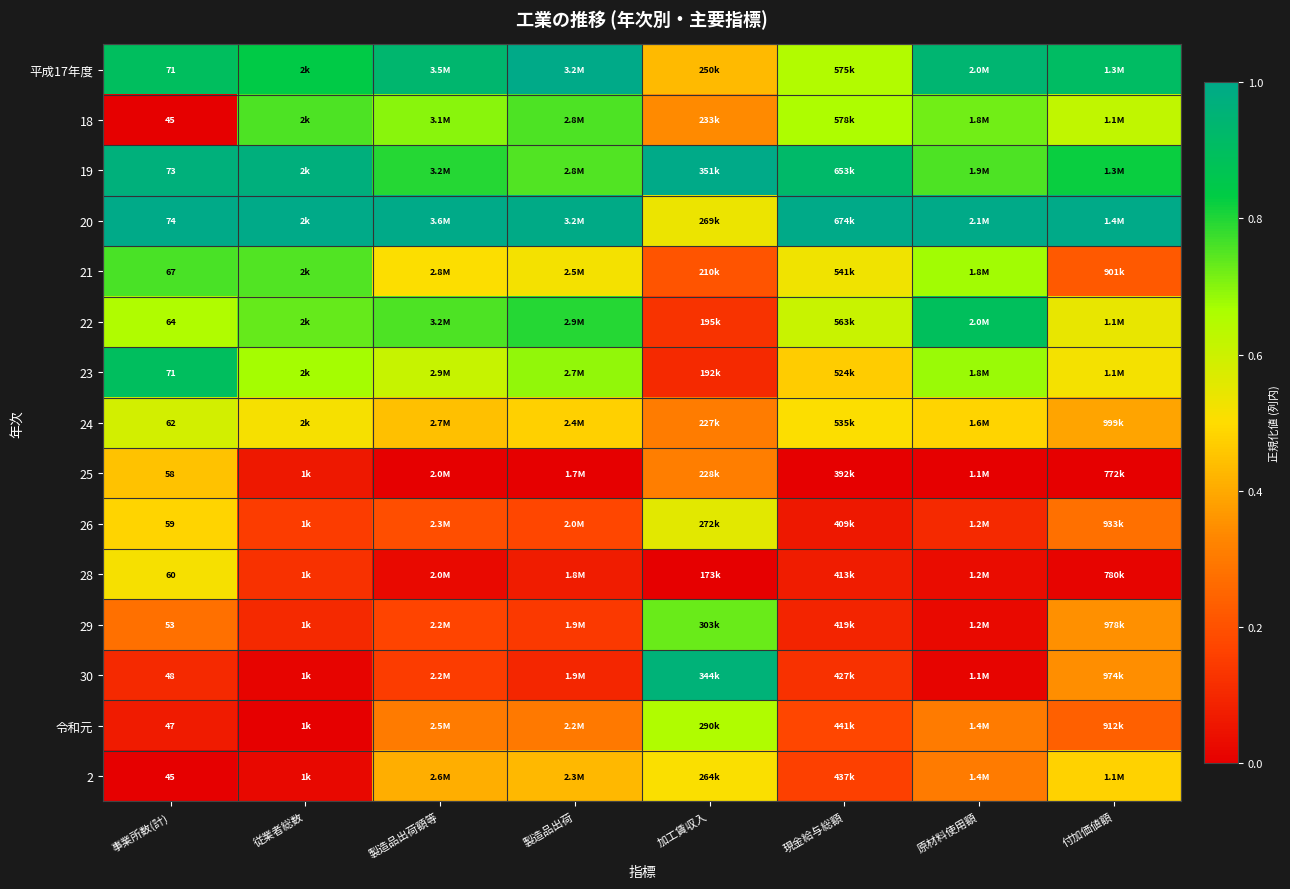

Between 加工賃収入 and 事業所数(計), which is larger?

事業所数(計)